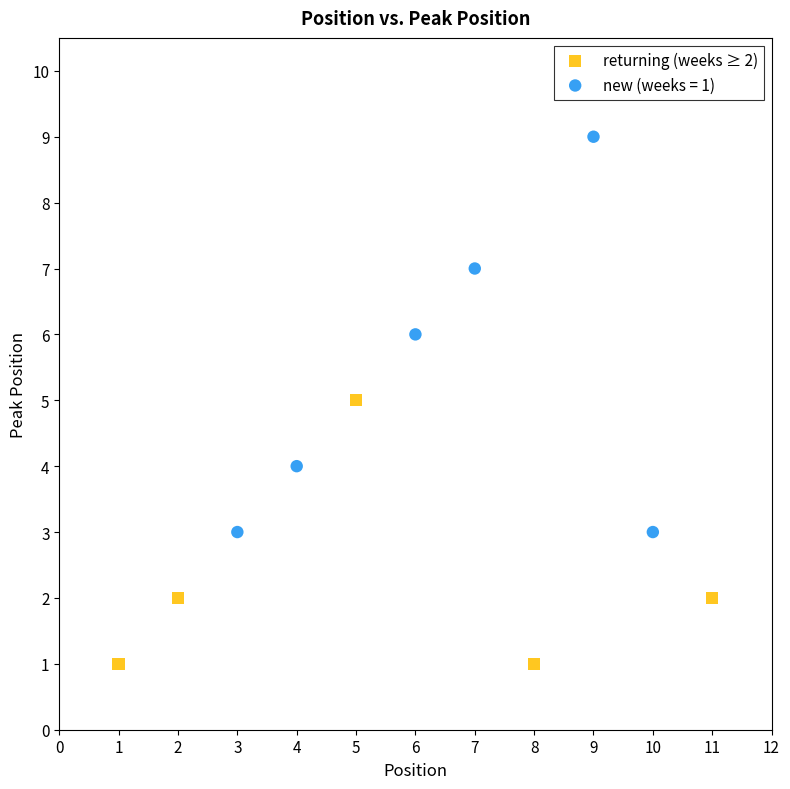

Which series contains the highest Y value?

new (weeks = 1)